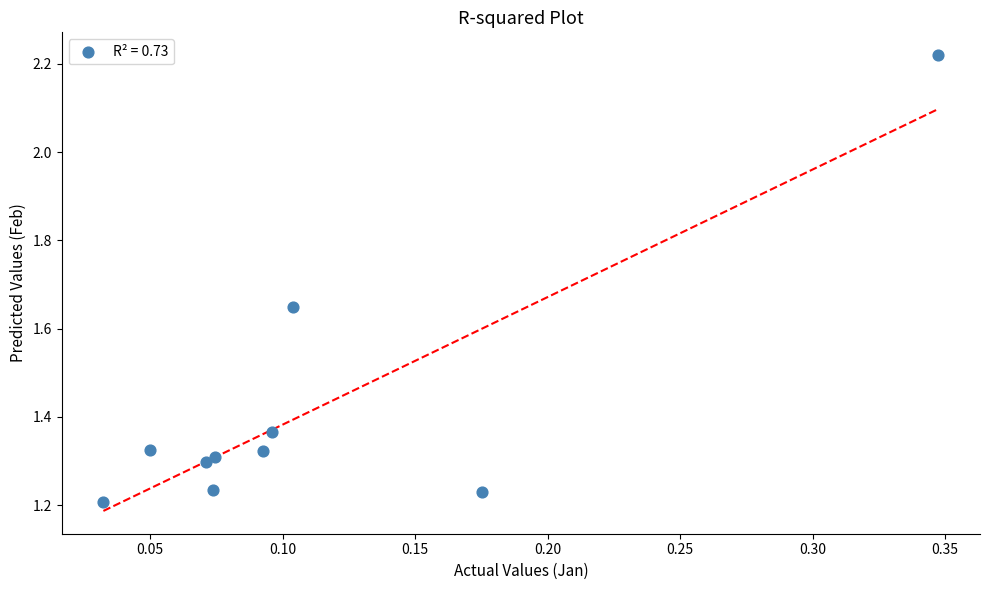

What is the range of X values (max minus min)?

0.3